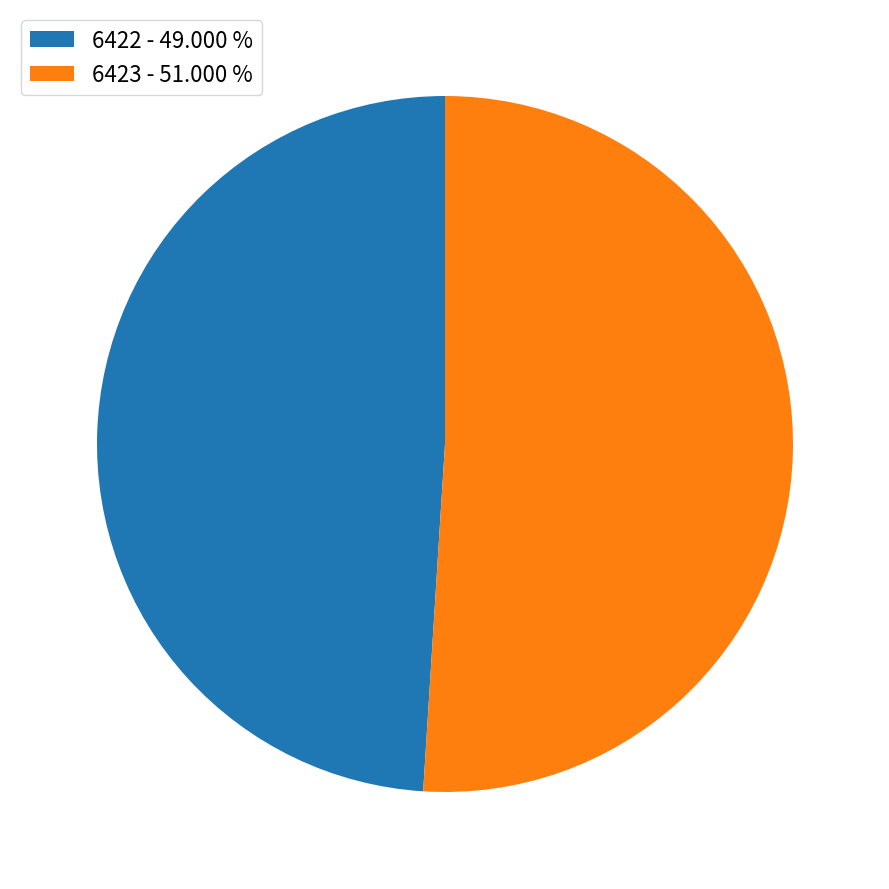

Which has a higher value, 6423 - 51.000 % or 6422 - 49.000 %?

6423 - 51.000 %